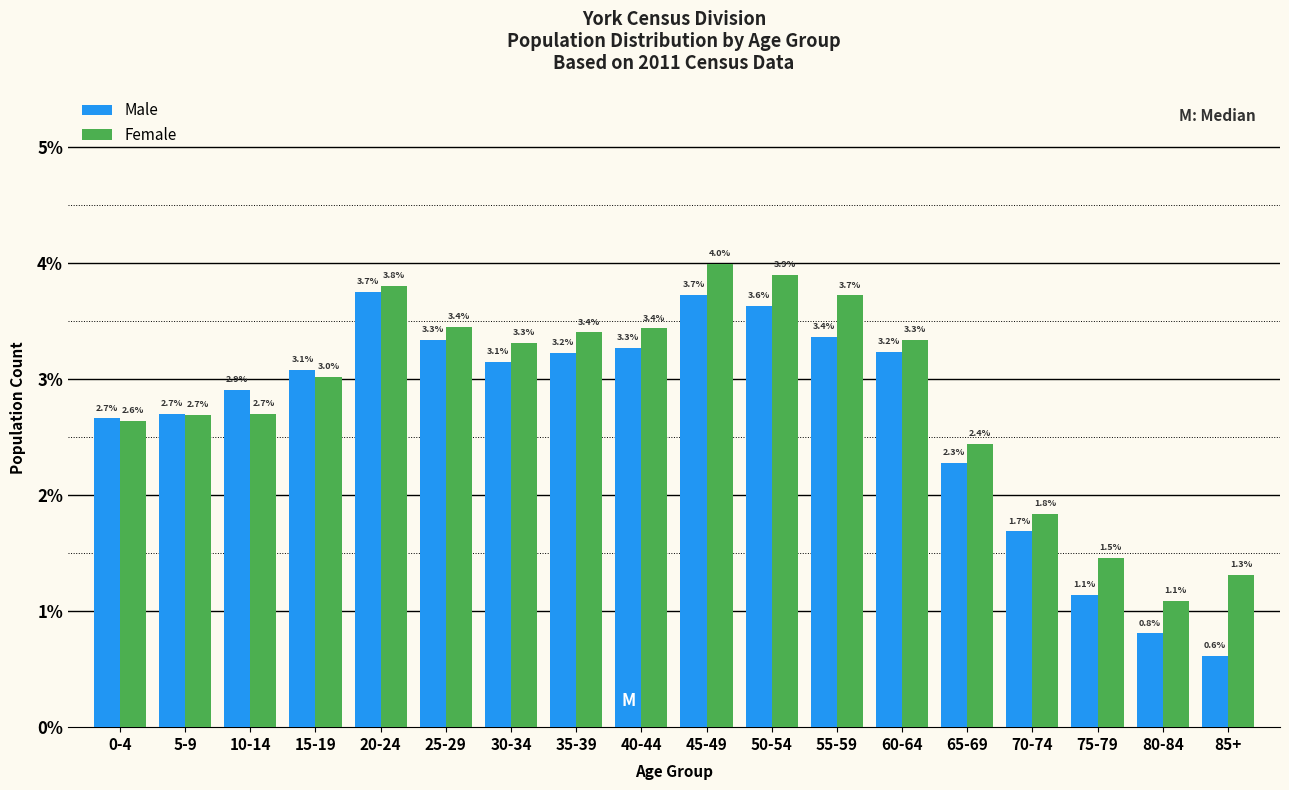

Reading left to right, extract all data points from this chart.

Male: 2.7	2.7	2.9	3.1	3.7	3.3	3.1	3.2	3.3	3.7	3.6	3.4	3.2	2.3	1.7	1.1	0.8	0.6
Female: 2.6	2.7	2.7	3.0	3.8	3.4	3.3	3.4	3.4	4.0	3.9	3.7	3.3	2.4	1.8	1.5	1.1	1.3